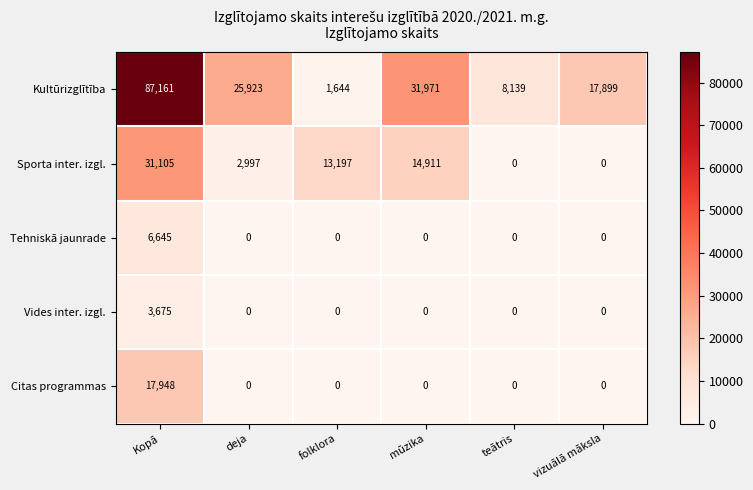

The Citas programmas series shows 9536 at teātris. True or false?

False